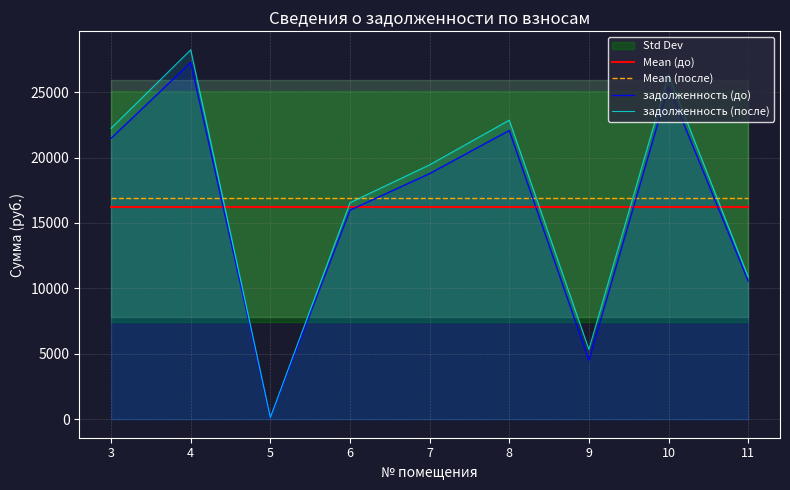

Rank the categories by Mean (после) value from highest to lowest.

3, 4, 5, 6, 7, 8, 9, 10, 11